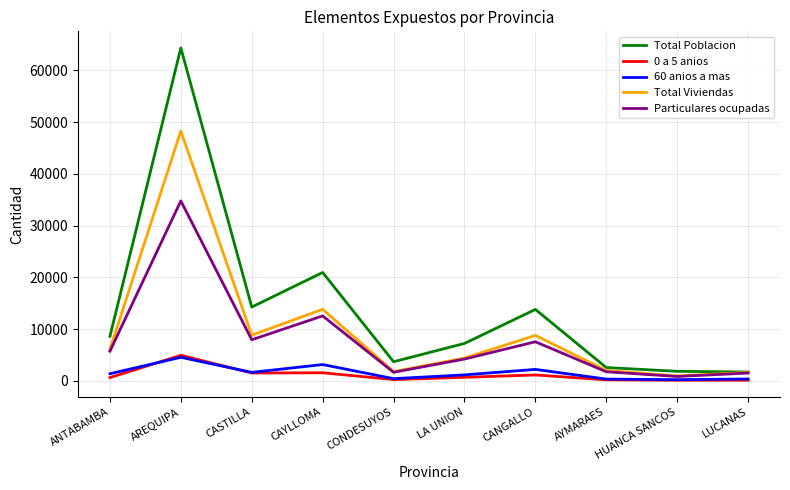

Is it true that 60 anios a mas equals 343 at AYMARAES?

True